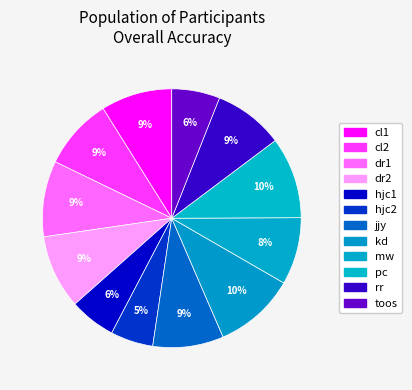

How many slices are in this pie chart?

12